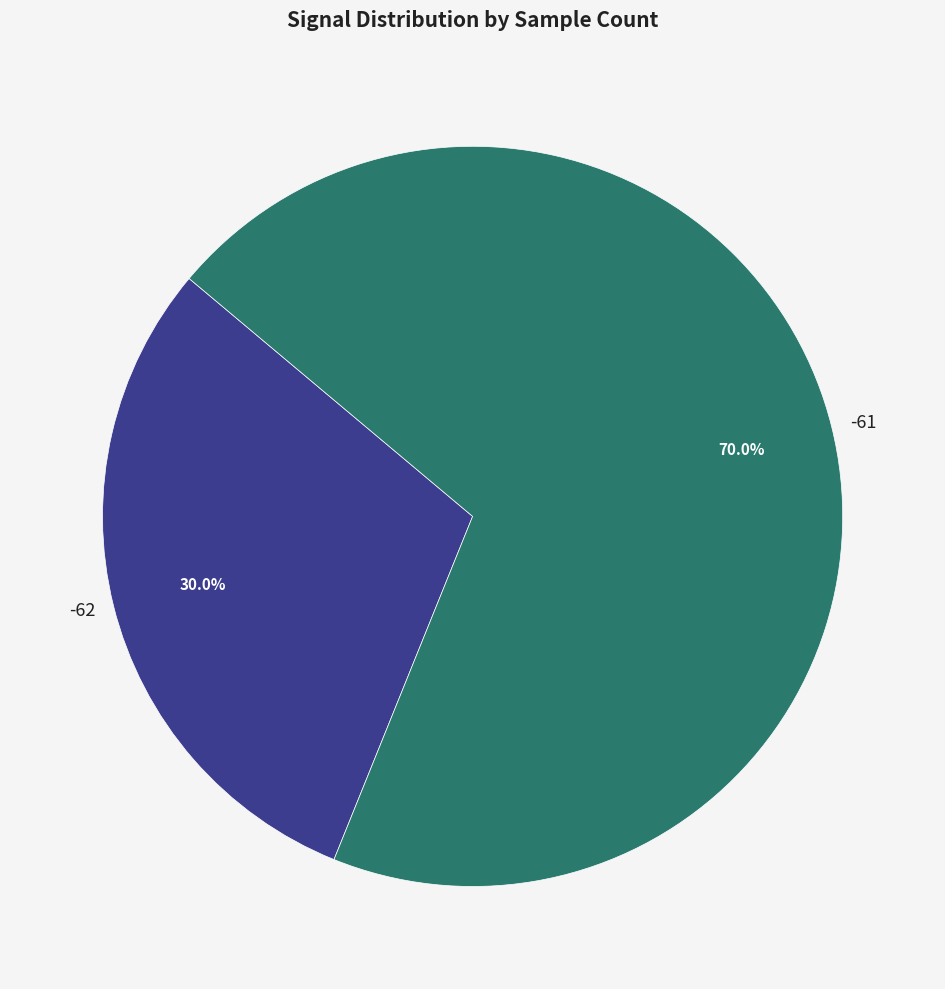

Does any single category account for the majority?

Yes